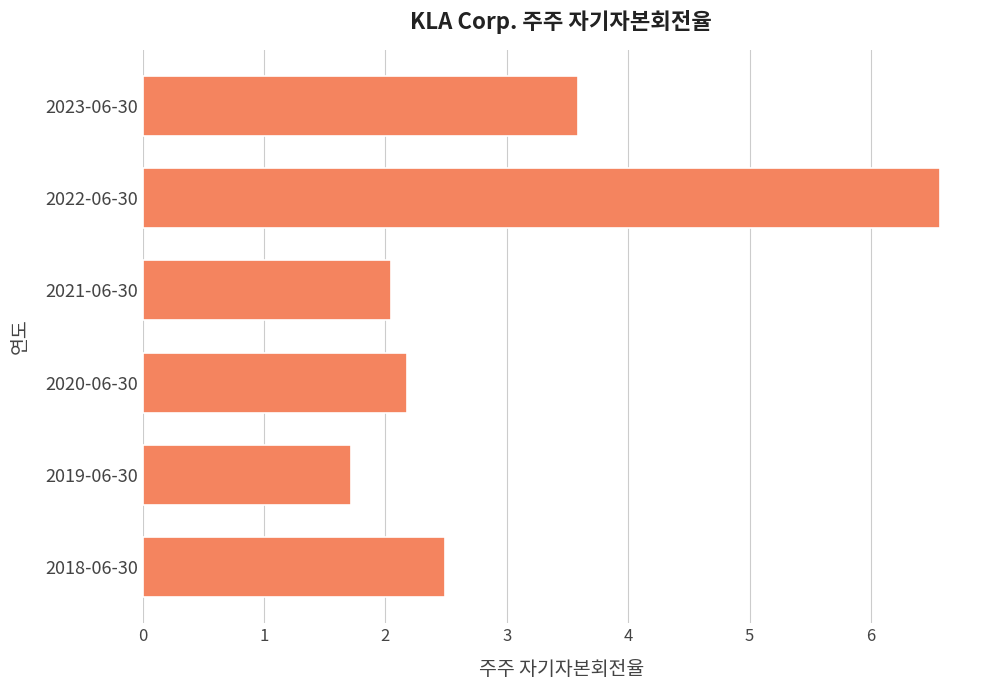

Count the number of values greater than 2.

5